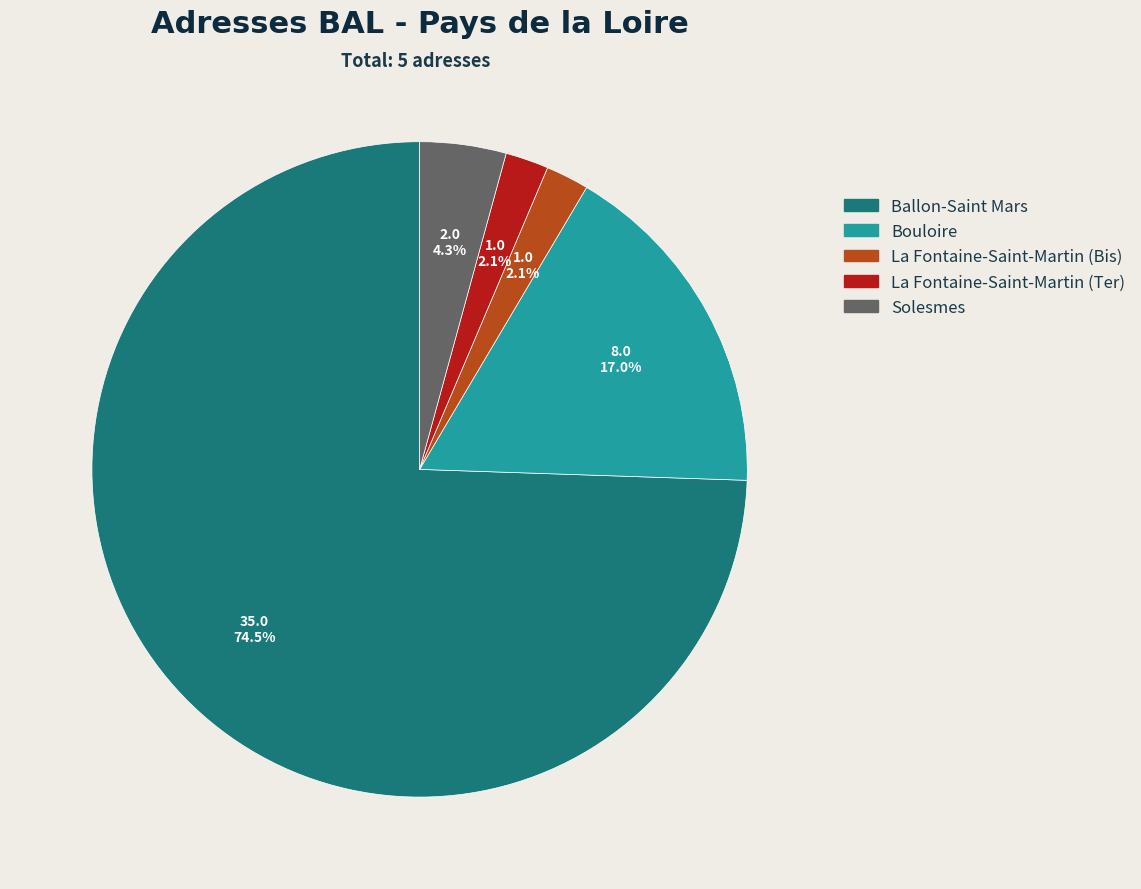

Combined, what portion of the pie is Solesmes and La Fontaine-Saint-Martin (Ter)?

6.4%